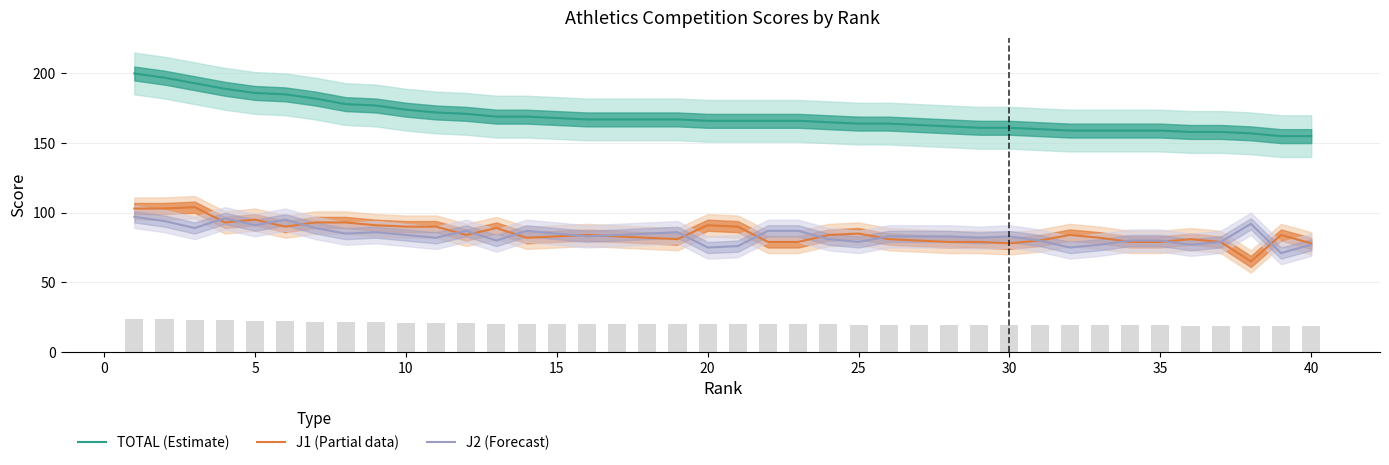

List the series in order of their peak value, highest first.

TOTAL, J1, J2